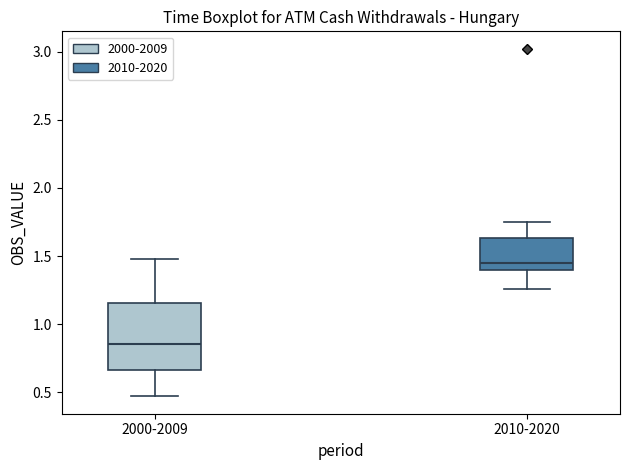

Which box's median line is the lowest?

2000-2009